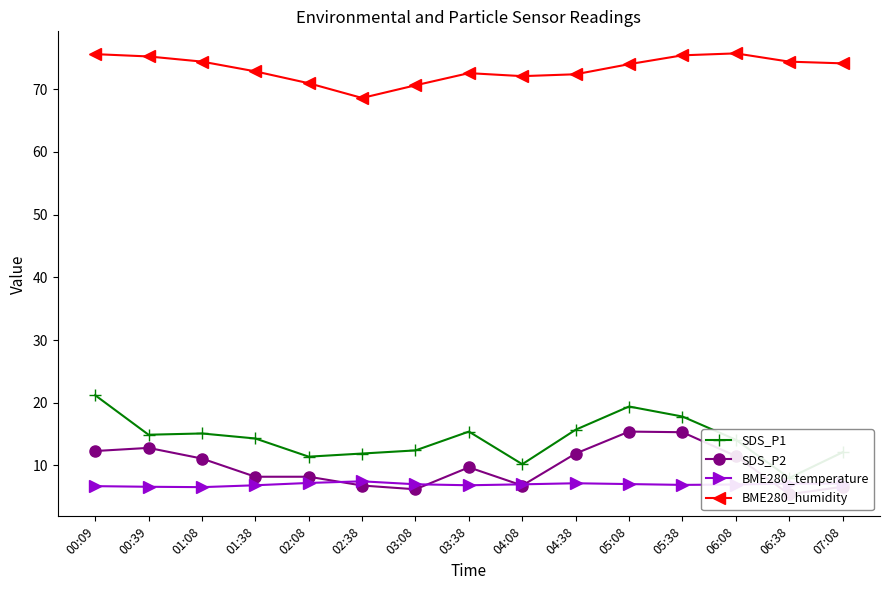

Where does the SDS_P1 series first go above 14?

00:09